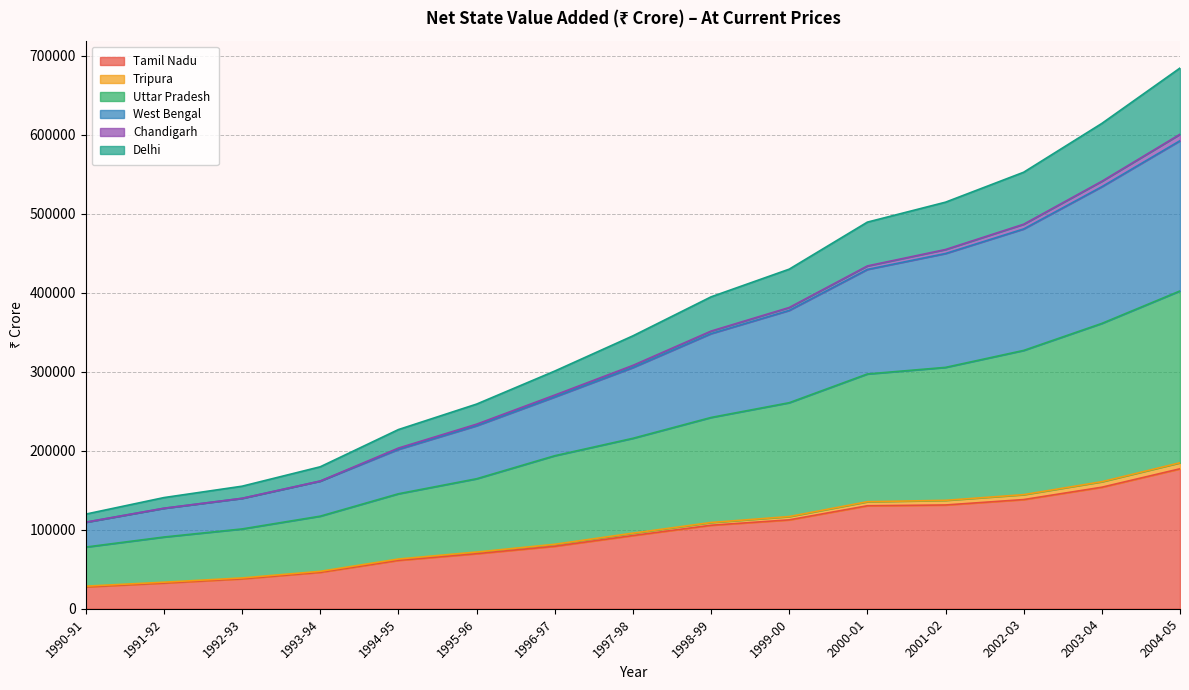

At which label does Tamil Nadu reach its peak?

2004-05